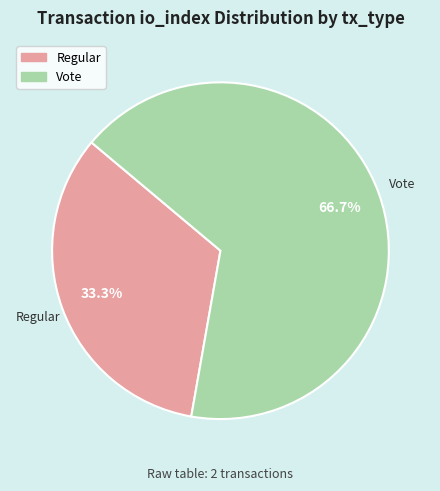

Count the number of slices in the pie.

2